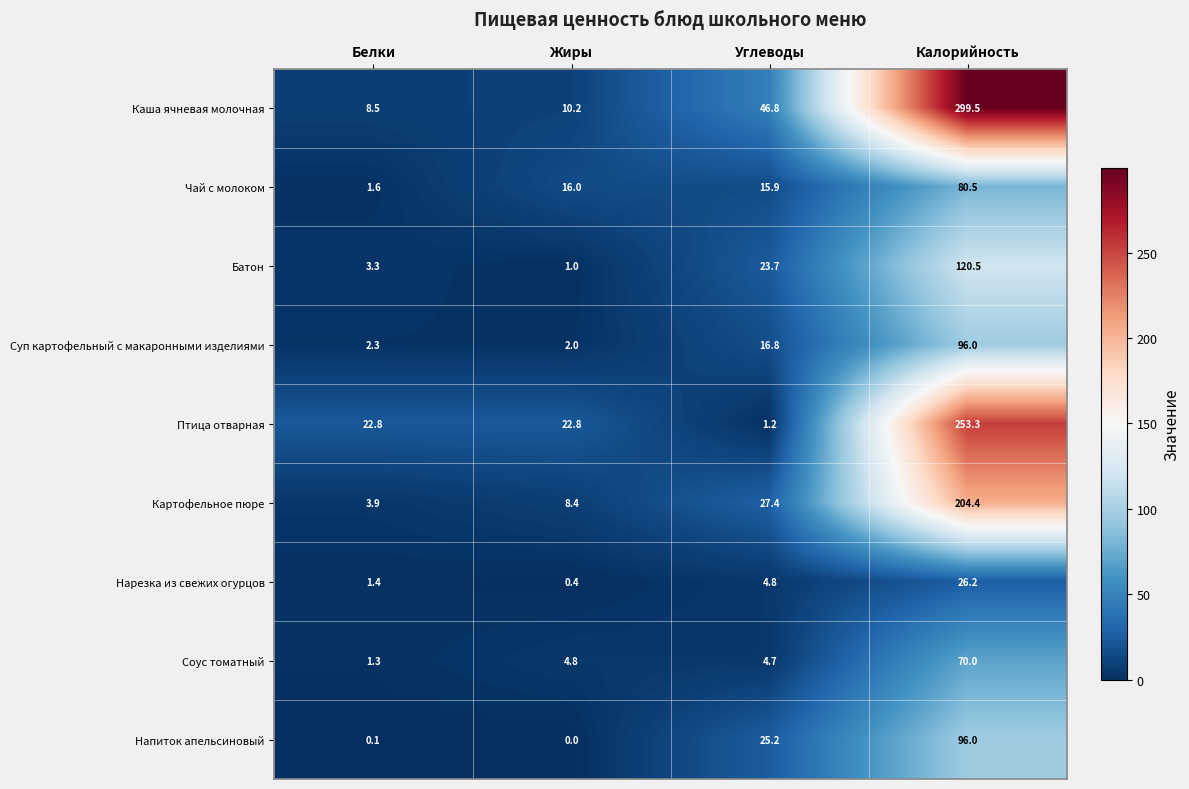

How many values in the Суп картофельный с макаронными изделиями series exceed 16?

2